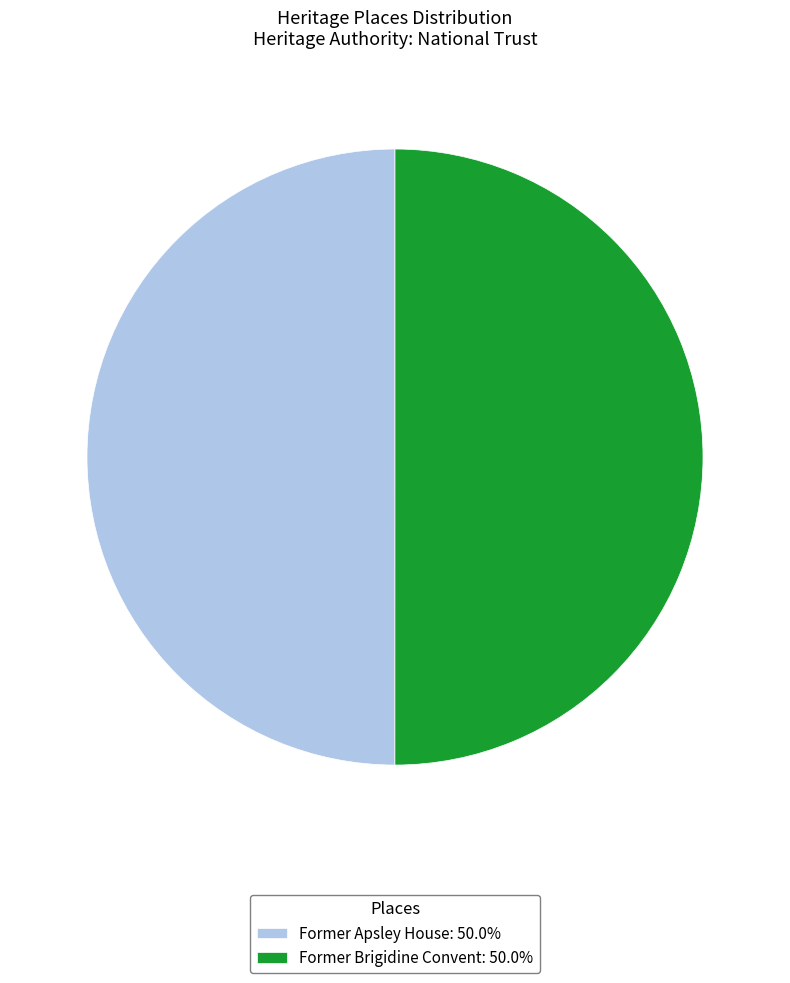

Approximately how many times larger is the value at Former Apsley House: 50.0% compared to Former Brigidine Convent: 50.0%?

1.0